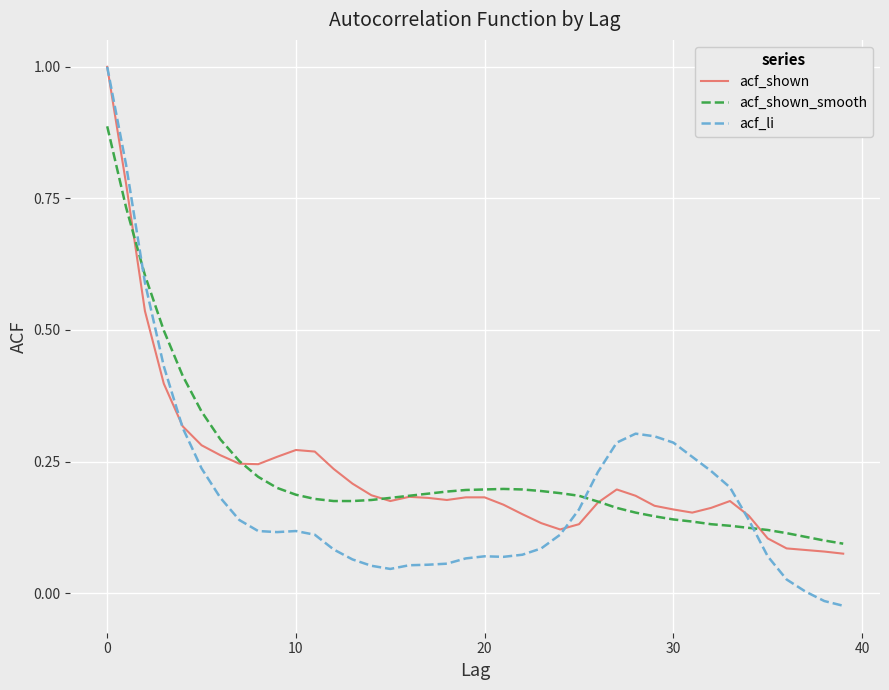

Which series has the largest range (max minus min)?

acf_li